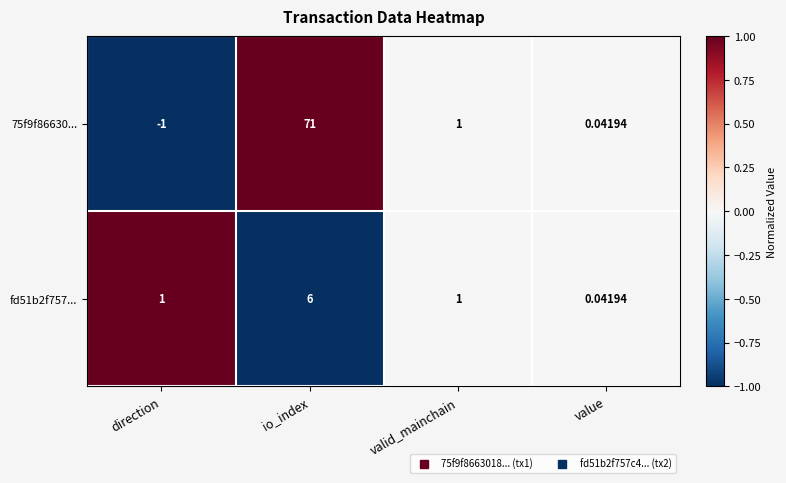

At which category is the sum across all series the highest?

io_index